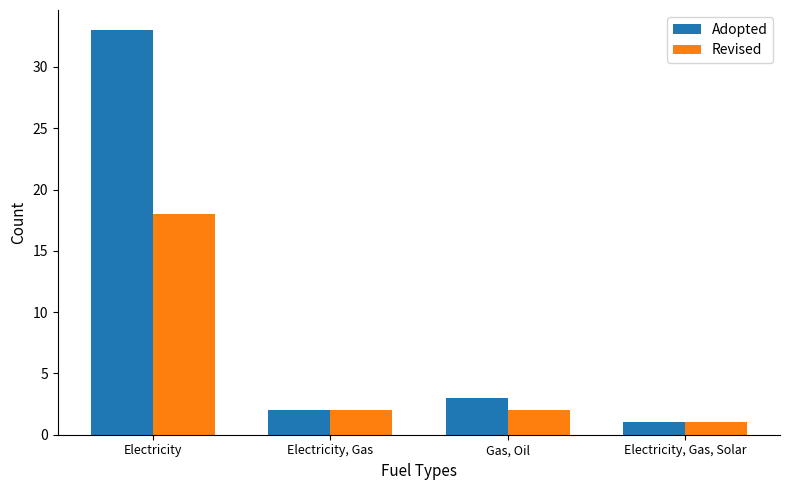

Which series has the largest range (max minus min)?

Adopted